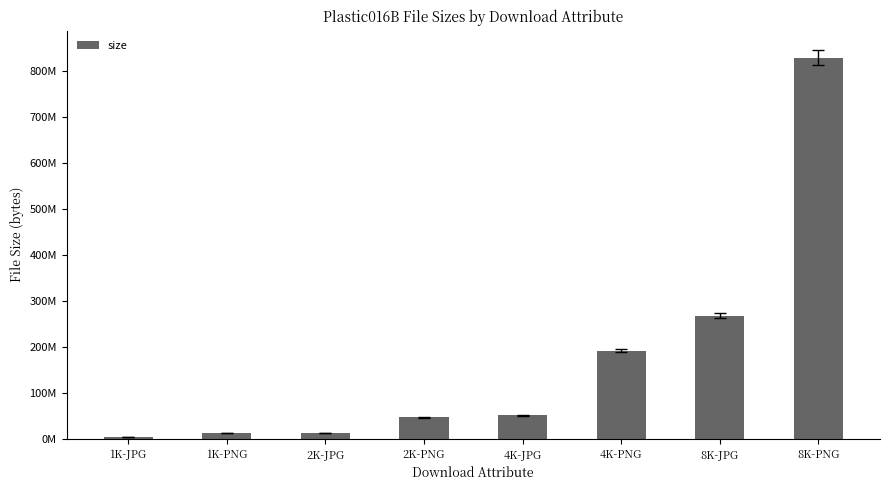

How many data points are less than 51571308?

4